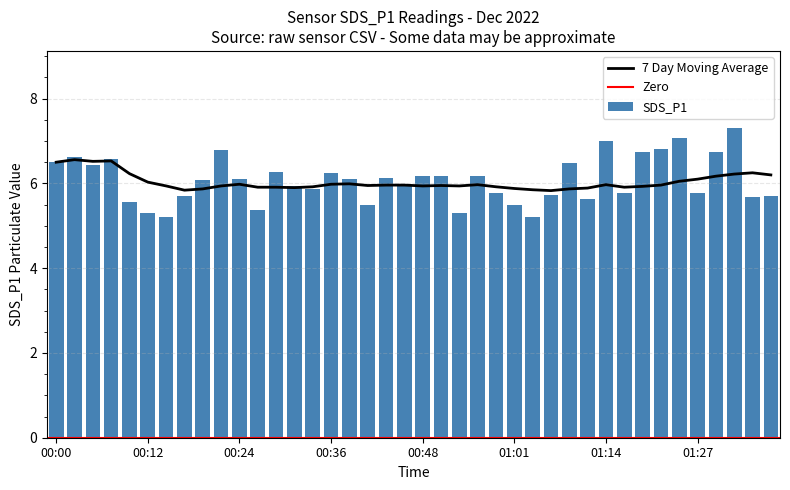

Is it true that 7 Day Moving Average equals 3.8 at 01:22?

False